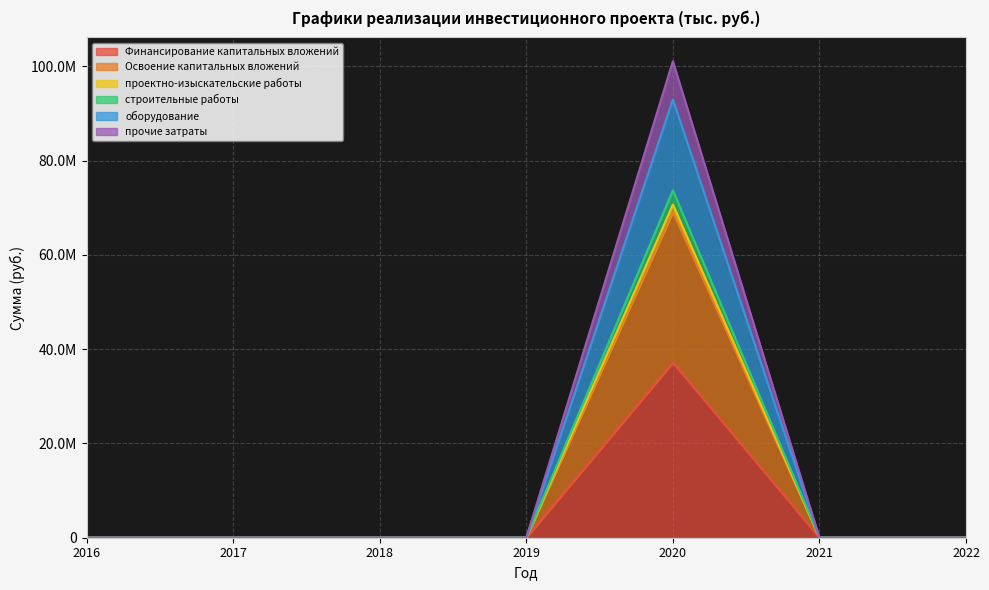

In строительные работы, how many points are higher than both neighbors (excluding endpoints)?

1